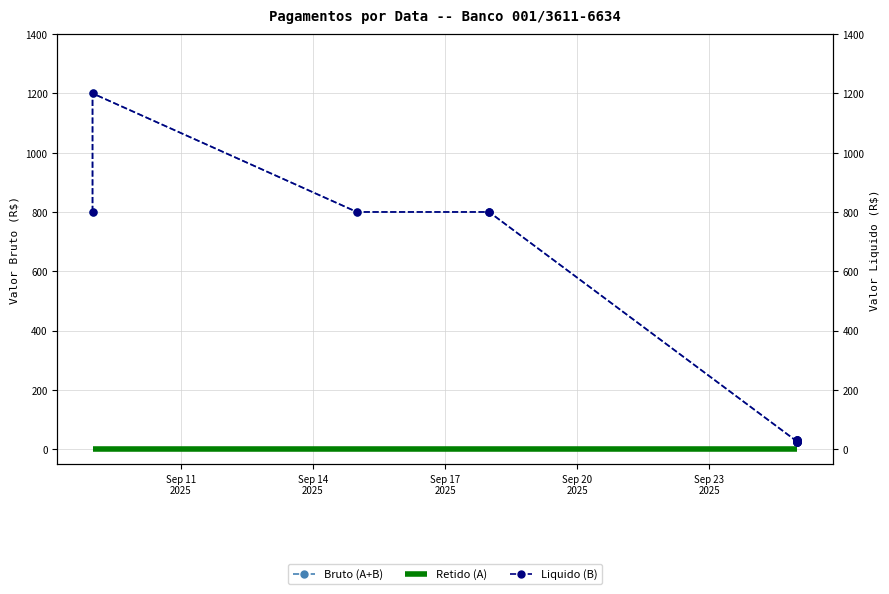

Reading right to left, list all the values displayed in this chart.

Bruto (A+B): 25	25	25	30	30	30	25	800	800	800	1200	800
Retido (A): 0	0	0	0	0	0	0	0	0	0	0	0
Liquido (B): 25	25	25	30	30	30	25	800	800	800	1200	800